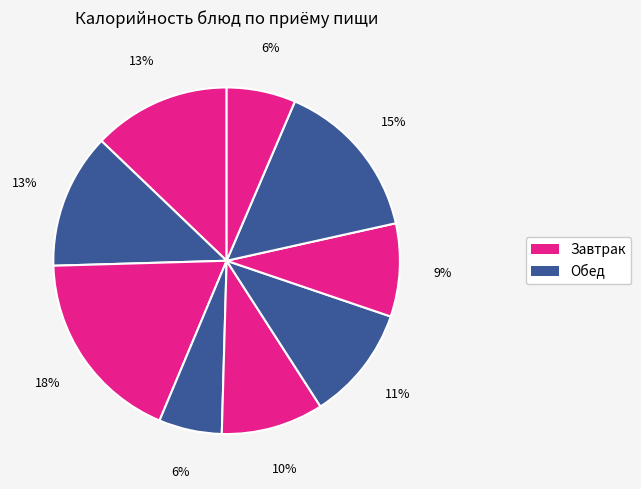

How many segments does this pie chart have?

9